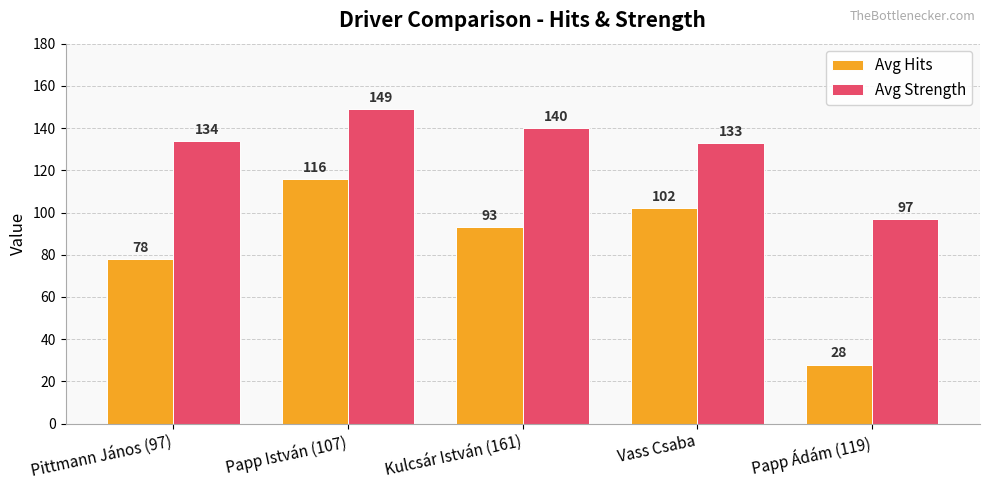

What is the maximum value shown in the chart?

149